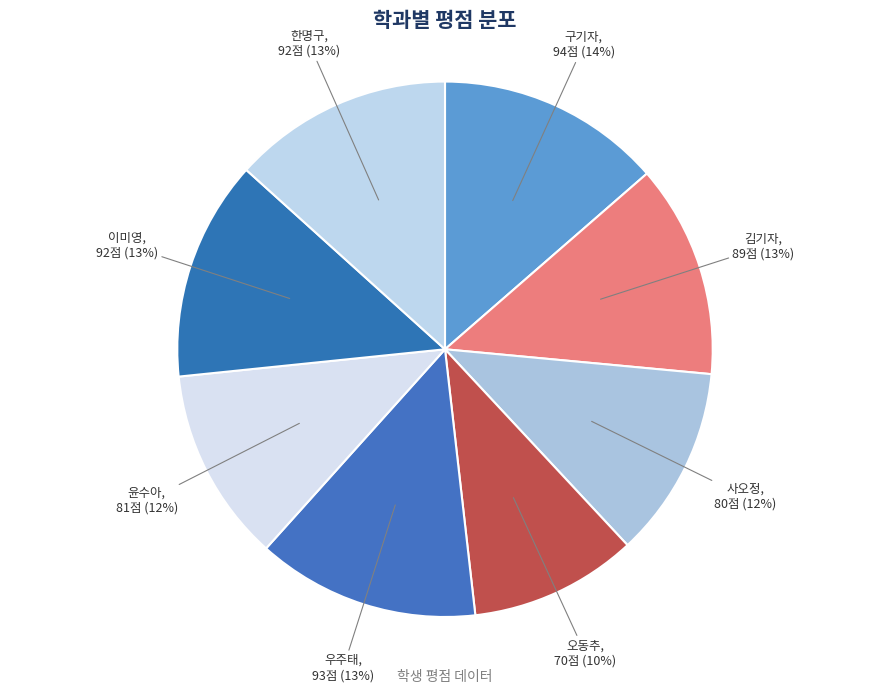

To the nearest percent, what is the average slice percentage?

12%